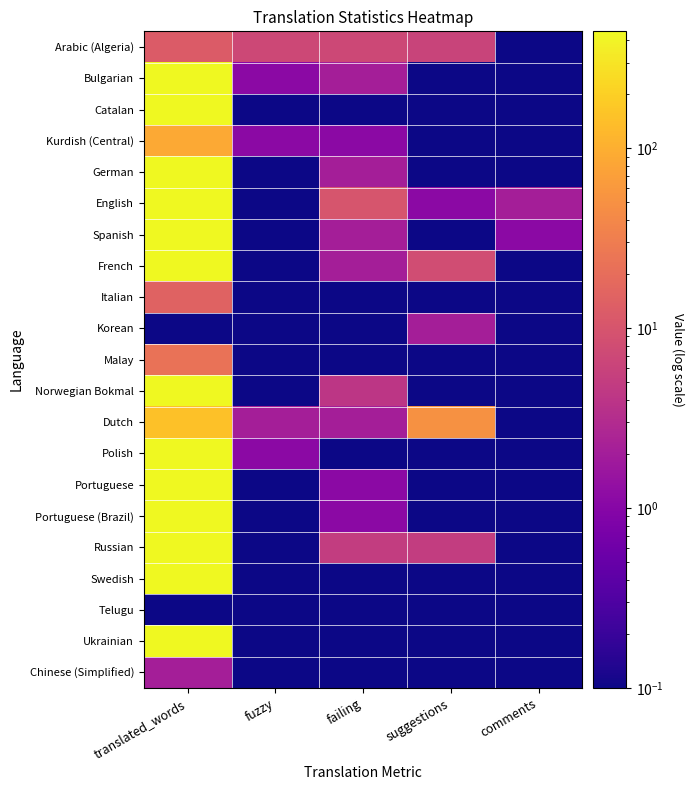

Reading left to right, list all the values displayed in this chart.

Arabic (Algeria): translated_words=12.1	fuzzy=7.1	failing=7.1	suggestions=6.1	comments=0.1
Bulgarian: translated_words=443.1	fuzzy=1.1	failing=2.1	suggestions=0.1	comments=0.1
Catalan: translated_words=447.1	fuzzy=0.1	failing=0.1	suggestions=0.1	comments=0.1
Kurdish (Central): translated_words=88.1	fuzzy=1.1	failing=1.1	suggestions=0.1	comments=0.1
German: translated_words=447.1	fuzzy=0.1	failing=2.1	suggestions=0.1	comments=0.1
English: translated_words=445.1	fuzzy=0.1	failing=10.1	suggestions=1.1	comments=2.1
Spanish: translated_words=447.1	fuzzy=0.1	failing=2.1	suggestions=0.1	comments=1.1
French: translated_words=447.1	fuzzy=0.1	failing=2.1	suggestions=8.1	comments=0.1
Italian: translated_words=15.1	fuzzy=0.1	failing=0.1	suggestions=0.1	comments=0.1
Korean: translated_words=0.1	fuzzy=0.1	failing=0.1	suggestions=2.1	comments=0.1
Malay: translated_words=23.1	fuzzy=0.1	failing=0.1	suggestions=0.1	comments=0.1
Norwegian Bokmal: translated_words=447.1	fuzzy=0.1	failing=4.1	suggestions=0.1	comments=0.1
Dutch: translated_words=147.1	fuzzy=2.1	failing=2.1	suggestions=50.1	comments=0.1
Polish: translated_words=443.1	fuzzy=1.1	failing=0.1	suggestions=0.1	comments=0.1
Portuguese: translated_words=447.1	fuzzy=0.1	failing=1.1	suggestions=0.1	comments=0.1
Portuguese (Brazil): translated_words=447.1	fuzzy=0.1	failing=1.1	suggestions=0.1	comments=0.1
Russian: translated_words=447.1	fuzzy=0.1	failing=5.1	suggestions=5.1	comments=0.1
Swedish: translated_words=447.1	fuzzy=0.1	failing=0.1	suggestions=0.1	comments=0.1
Telugu: translated_words=0.1	fuzzy=0.1	failing=0.1	suggestions=0.1	comments=0.1
Ukrainian: translated_words=447.1	fuzzy=0.1	failing=0.1	suggestions=0.1	comments=0.1
Chinese (Simplified): translated_words=2.1	fuzzy=0.1	failing=0.1	suggestions=0.1	comments=0.1